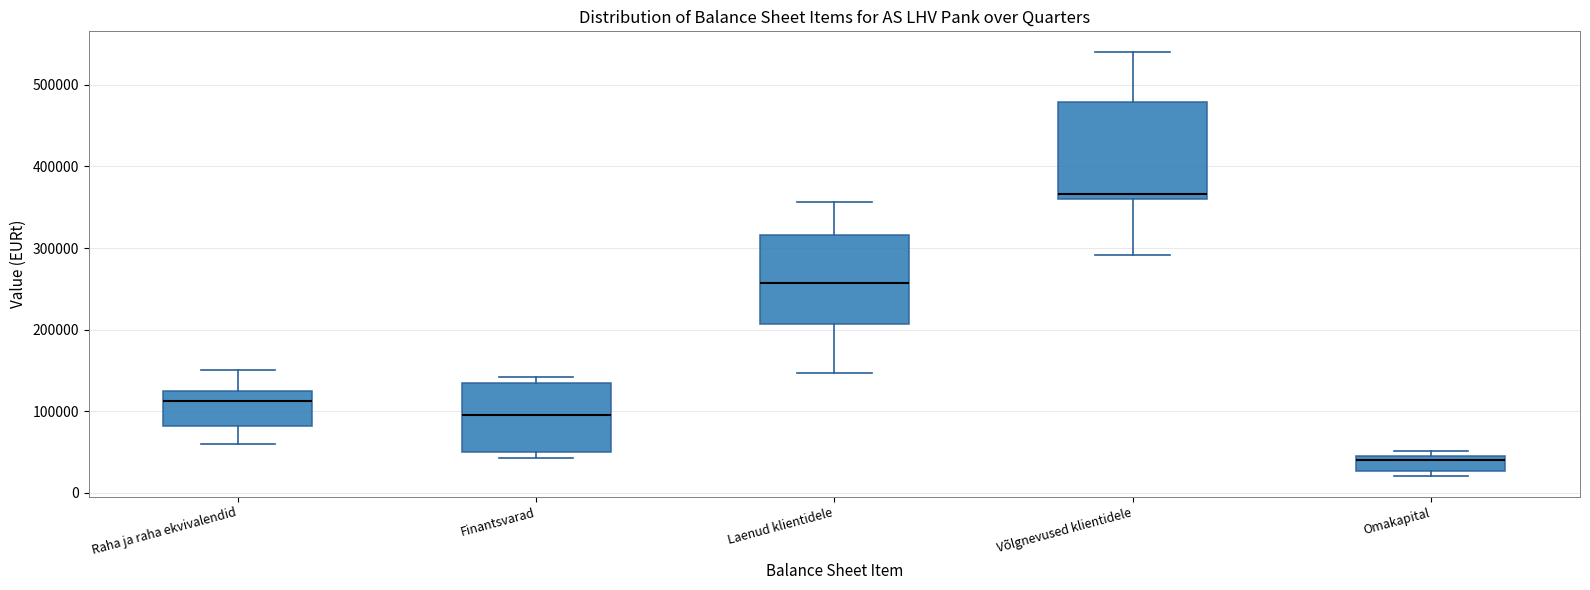

Comparing the boxes themselves (not the whiskers), which one is the tallest?

Võlgnevused klientidele